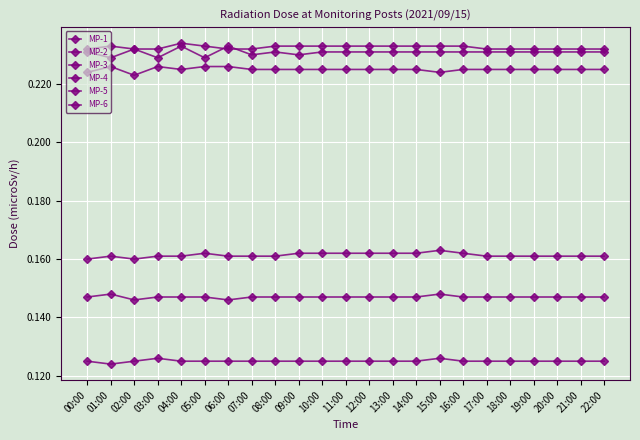

Reading left to right, what are all the values shown in this chart?

MP-1: 00:00=0.2	01:00=0.2	02:00=0.2	03:00=0.2	04:00=0.2	05:00=0.2	06:00=0.2	07:00=0.2	08:00=0.2	09:00=0.2	10:00=0.2	11:00=0.2	12:00=0.2	13:00=0.2	14:00=0.2	15:00=0.2	16:00=0.2	17:00=0.2	18:00=0.2	19:00=0.2	20:00=0.2	21:00=0.2	22:00=0.2
MP-2: 00:00=0.1	01:00=0.1	02:00=0.1	03:00=0.1	04:00=0.1	05:00=0.1	06:00=0.1	07:00=0.1	08:00=0.1	09:00=0.1	10:00=0.1	11:00=0.1	12:00=0.1	13:00=0.1	14:00=0.1	15:00=0.1	16:00=0.1	17:00=0.1	18:00=0.1	19:00=0.1	20:00=0.1	21:00=0.1	22:00=0.1
MP-3: 00:00=0.2	01:00=0.2	02:00=0.2	03:00=0.2	04:00=0.2	05:00=0.2	06:00=0.2	07:00=0.2	08:00=0.2	09:00=0.2	10:00=0.2	11:00=0.2	12:00=0.2	13:00=0.2	14:00=0.2	15:00=0.2	16:00=0.2	17:00=0.2	18:00=0.2	19:00=0.2	20:00=0.2	21:00=0.2	22:00=0.2
MP-4: 00:00=0.2	01:00=0.2	02:00=0.2	03:00=0.2	04:00=0.2	05:00=0.2	06:00=0.2	07:00=0.2	08:00=0.2	09:00=0.2	10:00=0.2	11:00=0.2	12:00=0.2	13:00=0.2	14:00=0.2	15:00=0.2	16:00=0.2	17:00=0.2	18:00=0.2	19:00=0.2	20:00=0.2	21:00=0.2	22:00=0.2
MP-5: 00:00=0.2	01:00=0.2	02:00=0.2	03:00=0.2	04:00=0.2	05:00=0.2	06:00=0.2	07:00=0.2	08:00=0.2	09:00=0.2	10:00=0.2	11:00=0.2	12:00=0.2	13:00=0.2	14:00=0.2	15:00=0.2	16:00=0.2	17:00=0.2	18:00=0.2	19:00=0.2	20:00=0.2	21:00=0.2	22:00=0.2
MP-6: 00:00=0.1	01:00=0.1	02:00=0.1	03:00=0.1	04:00=0.1	05:00=0.1	06:00=0.1	07:00=0.1	08:00=0.1	09:00=0.1	10:00=0.1	11:00=0.1	12:00=0.1	13:00=0.1	14:00=0.1	15:00=0.1	16:00=0.1	17:00=0.1	18:00=0.1	19:00=0.1	20:00=0.1	21:00=0.1	22:00=0.1